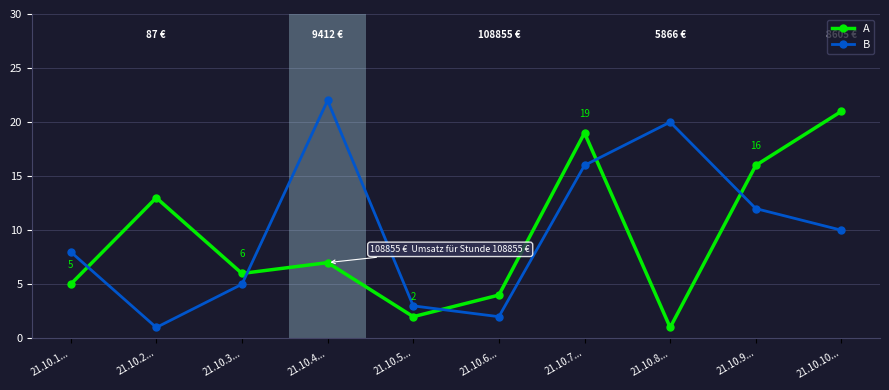

What is the lowest value of the A series?

1